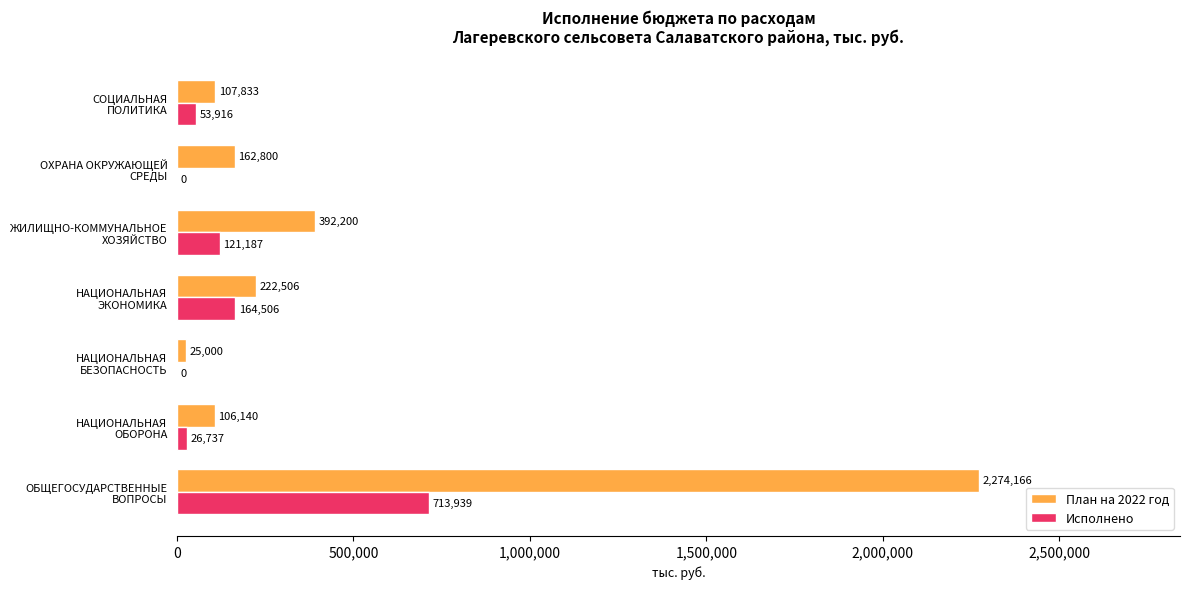

What is the maximum value shown in the chart?

2274166.0